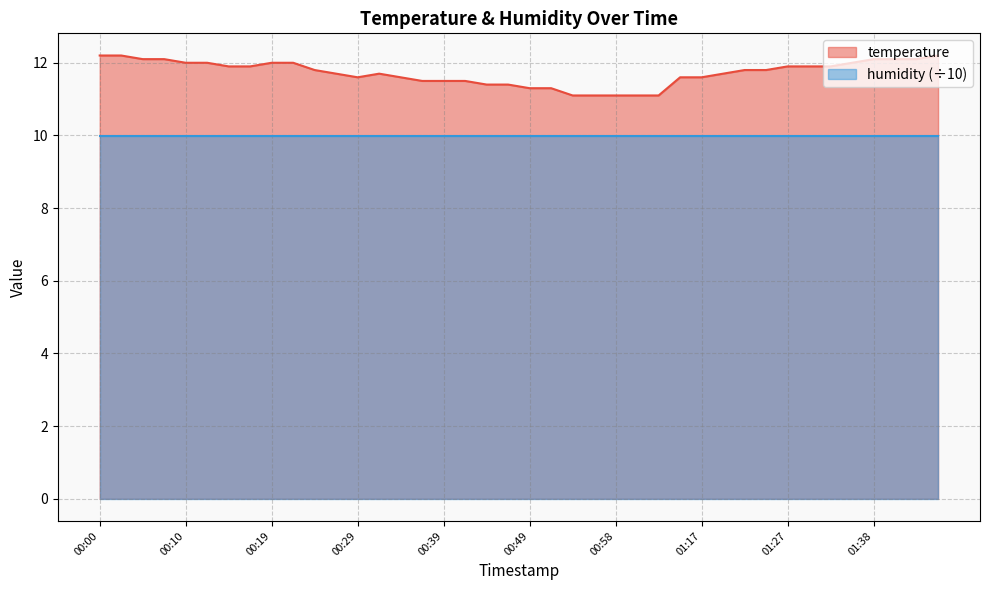

Is it true that the value at 01:30 is 20.8?

False